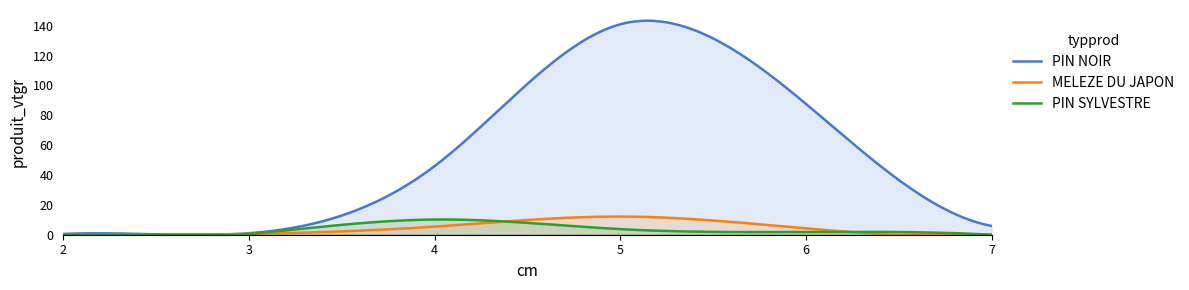

Where does the PIN NOIR series first go above 45?

4